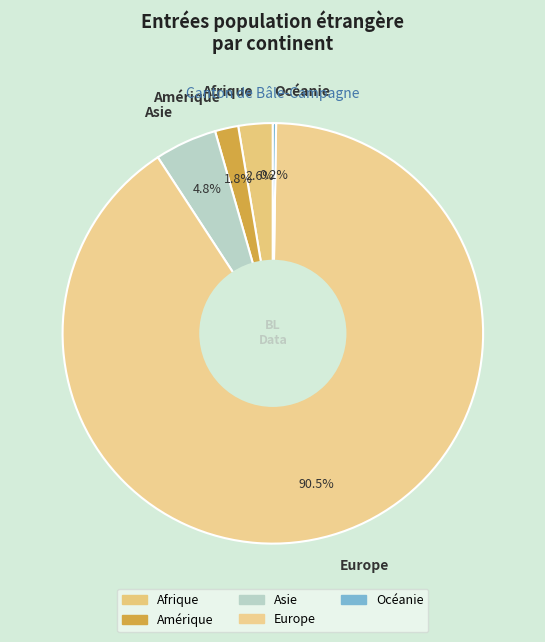

Does Asie account for over 50% of the chart?

No